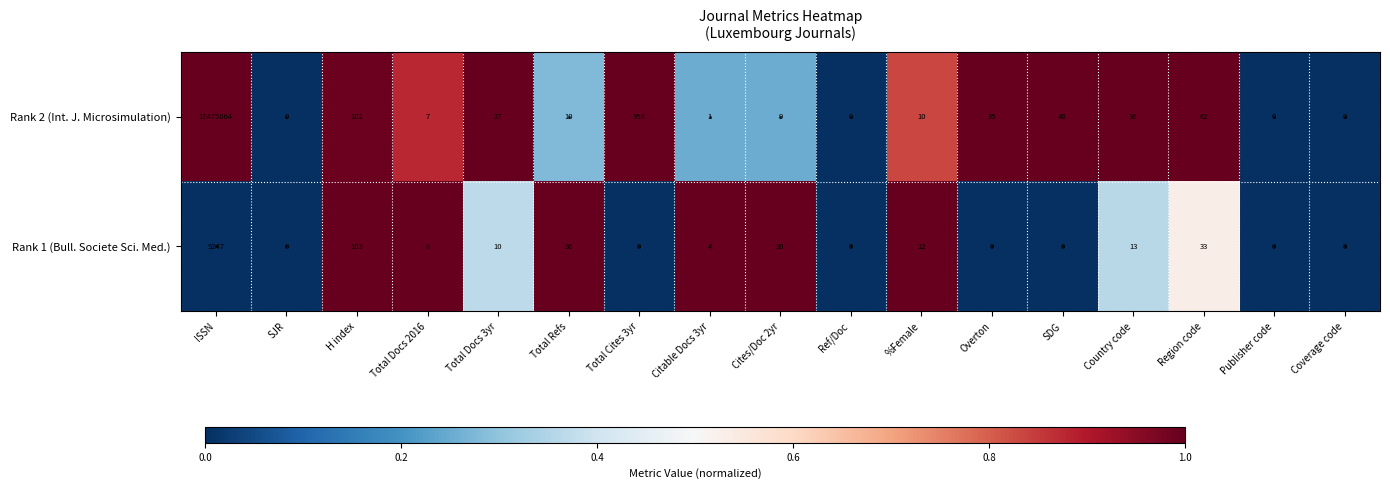

At which category is the sum across all series the highest?

ISSN